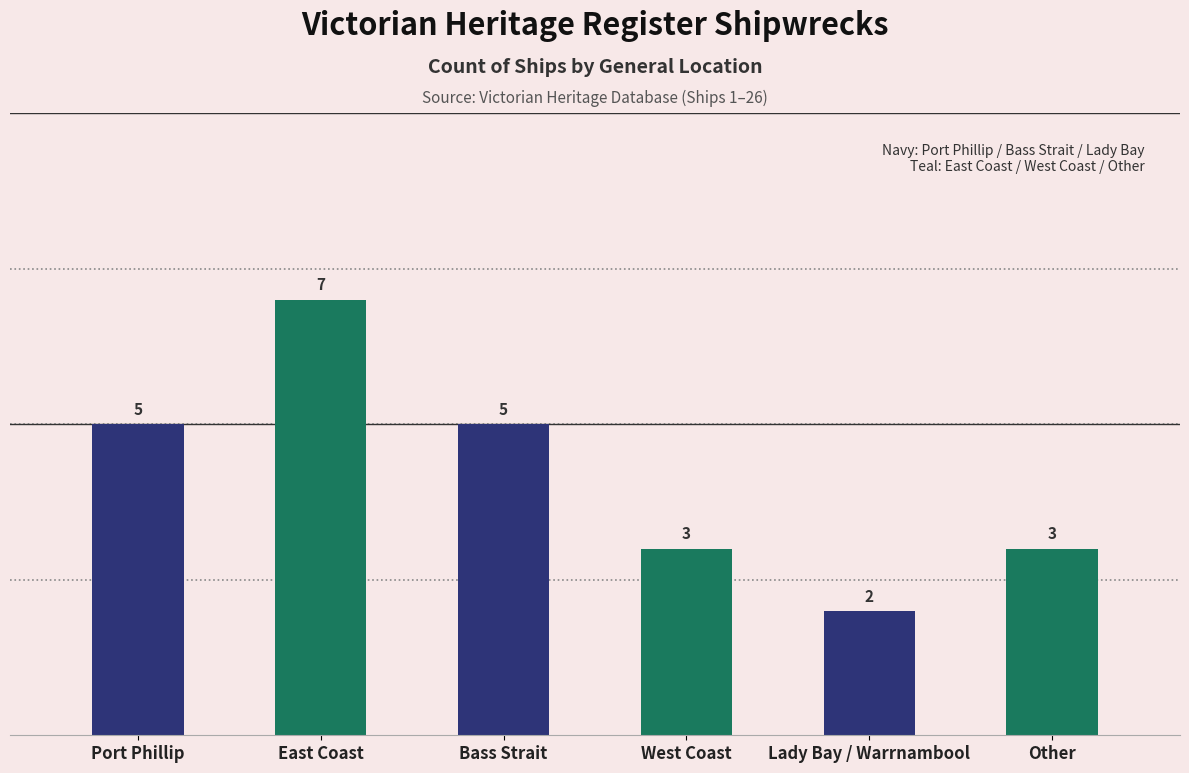

True or false: the data shows 4 at Lady Bay / Warrnambool.

False